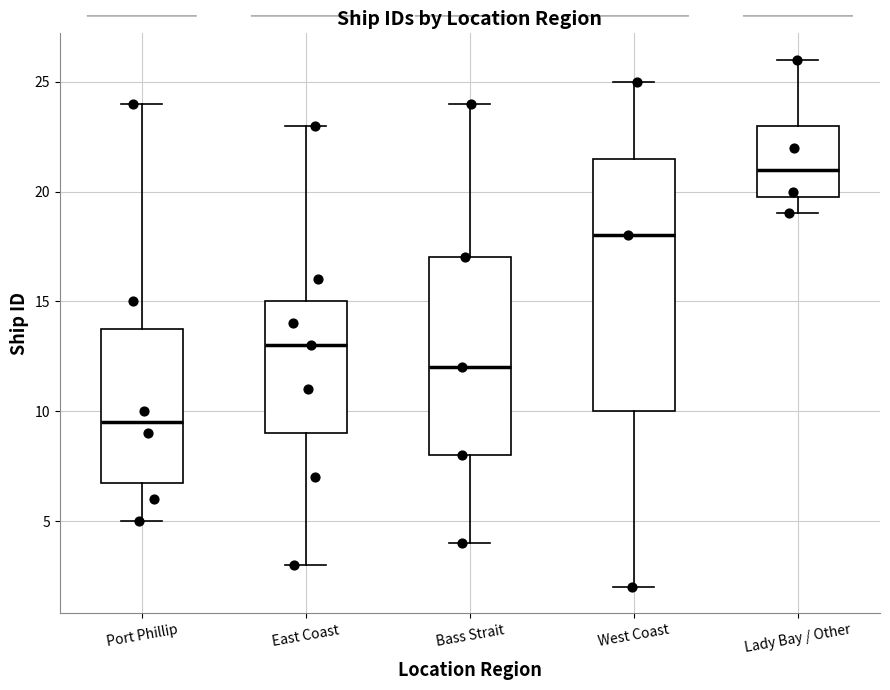

Reading left to right, transcribe this box plot: for each box, give where its median line is, the range the box spans, and where its two whiskers end, as read against the y-axis. The values are not printed on the chart, so give them approximately, as read against the axis.

Port Phillip: median 9.5, box 7.0 to 14.0, whiskers 5.0 to 24.0
East Coast: median 13.0, box 9.0 to 15.0, whiskers 3.0 to 23.0
Bass Strait: median 12.0, box 8.0 to 17.0, whiskers 4.0 to 24.0
West Coast: median 18.0, box 10.0 to 21.5, whiskers 2.0 to 25.0
Lady Bay / Other: median 21.0, box 20.0 to 23.0, whiskers 19.0 to 26.0